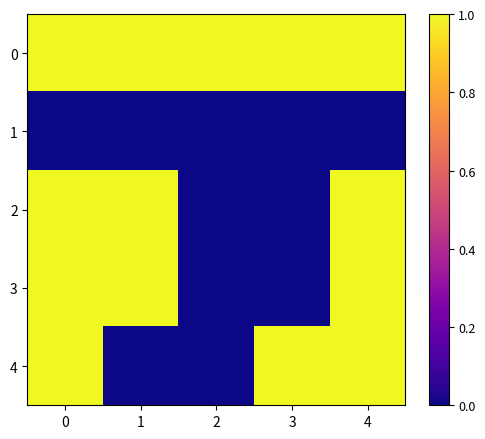

Rank the series at 4 from lowest to highest value.

1, 0, 2, 3, 4